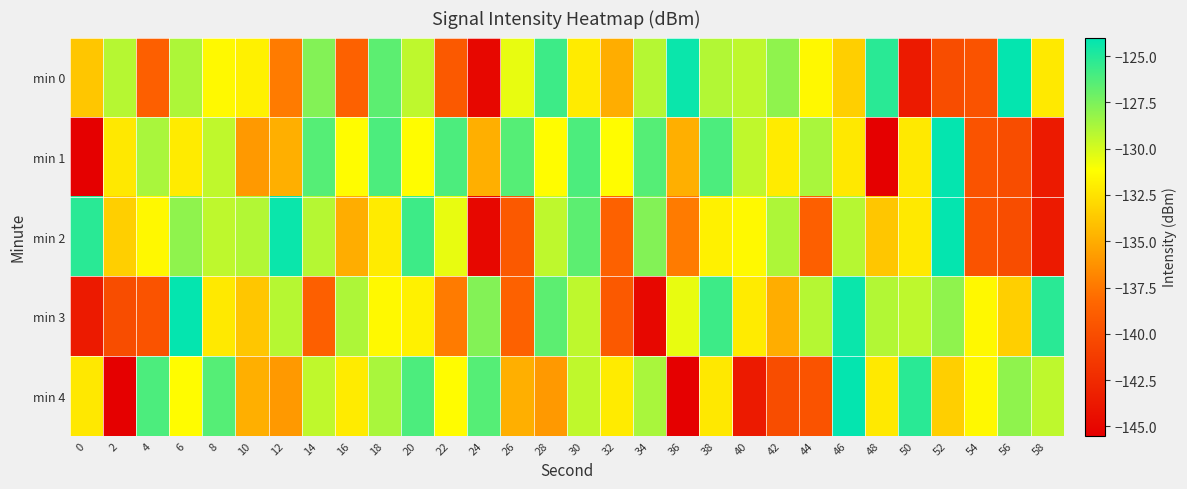

At 20, list the series in order from smallest to largest.

min 3, min 1, min 0, min 4, min 2